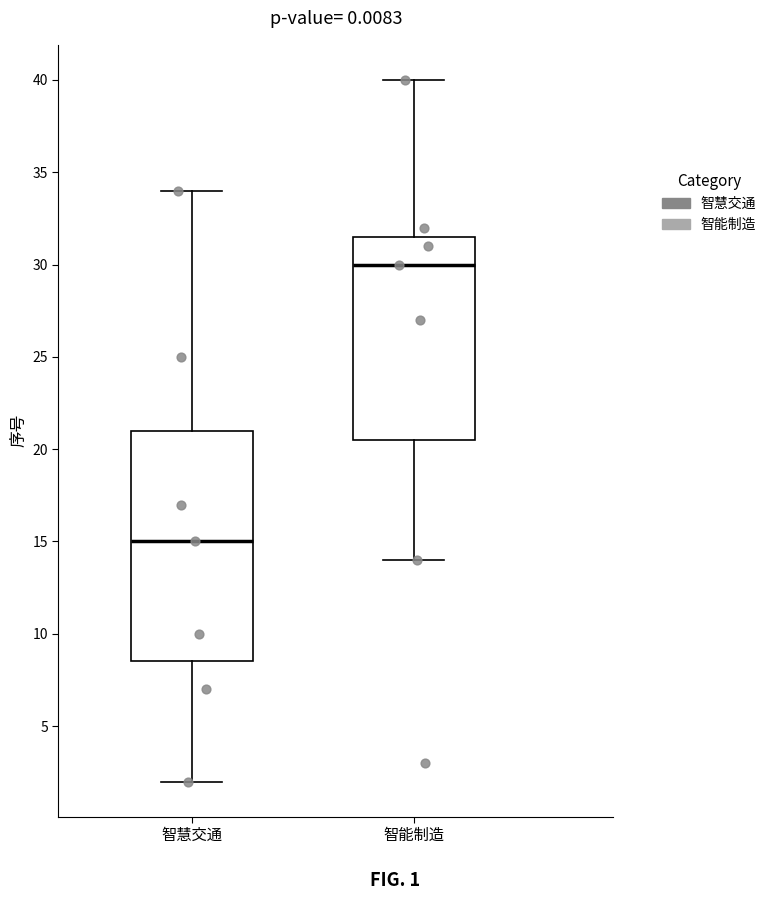

Where is the lower edge of the box for 智慧交通 on the y-axis? The values are not printed on the chart, so give them approximately, as read against the axis.

8.5